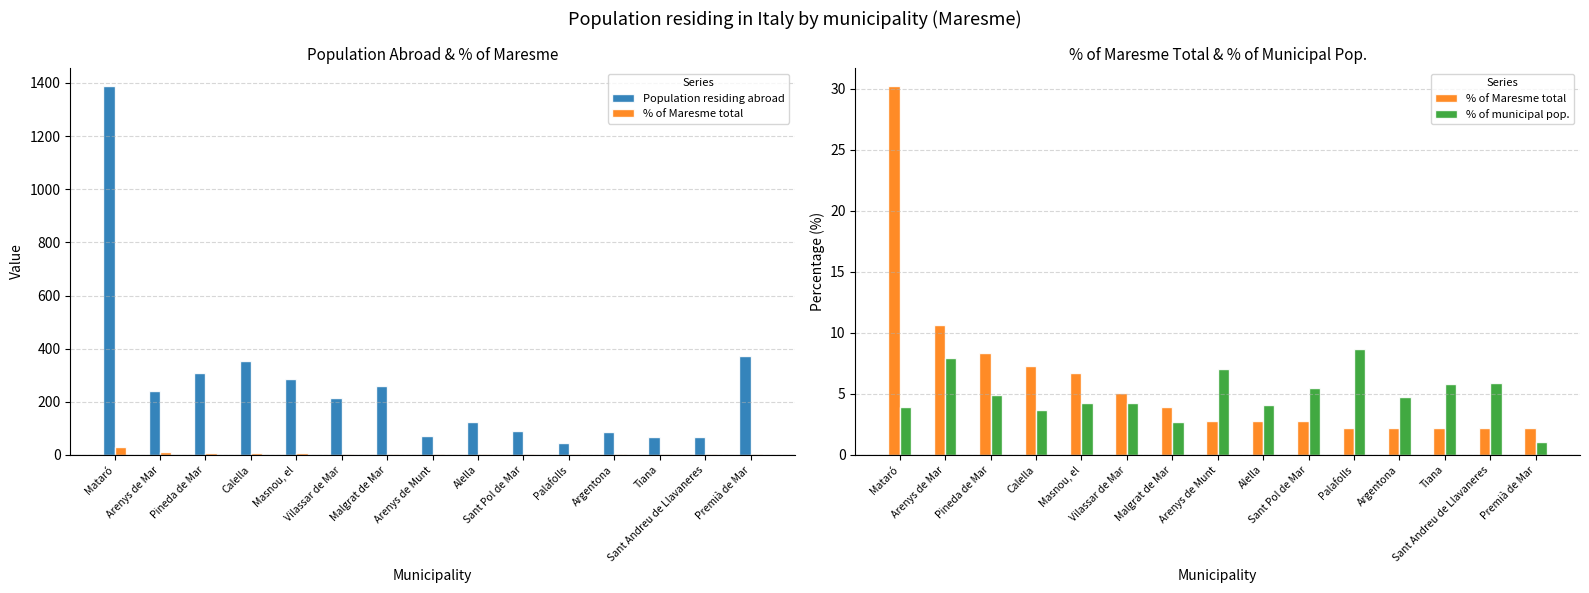

What position from the left is Palafolls?

11